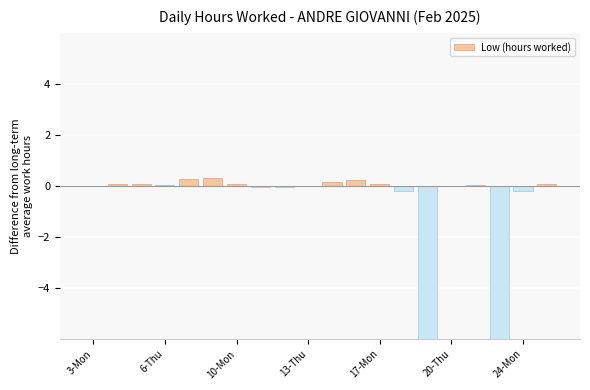

What is the sum of all values?

-17.0